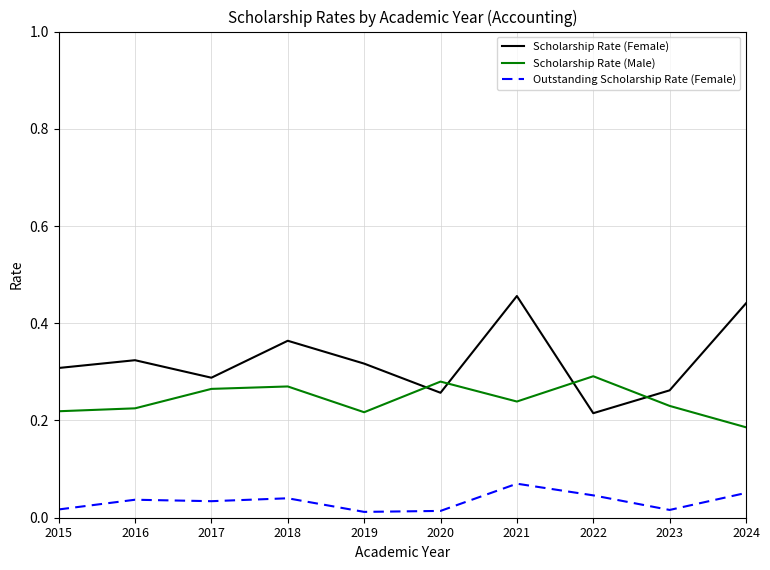

How many interior local valleys does the Scholarship Rate (Female) series have?

3